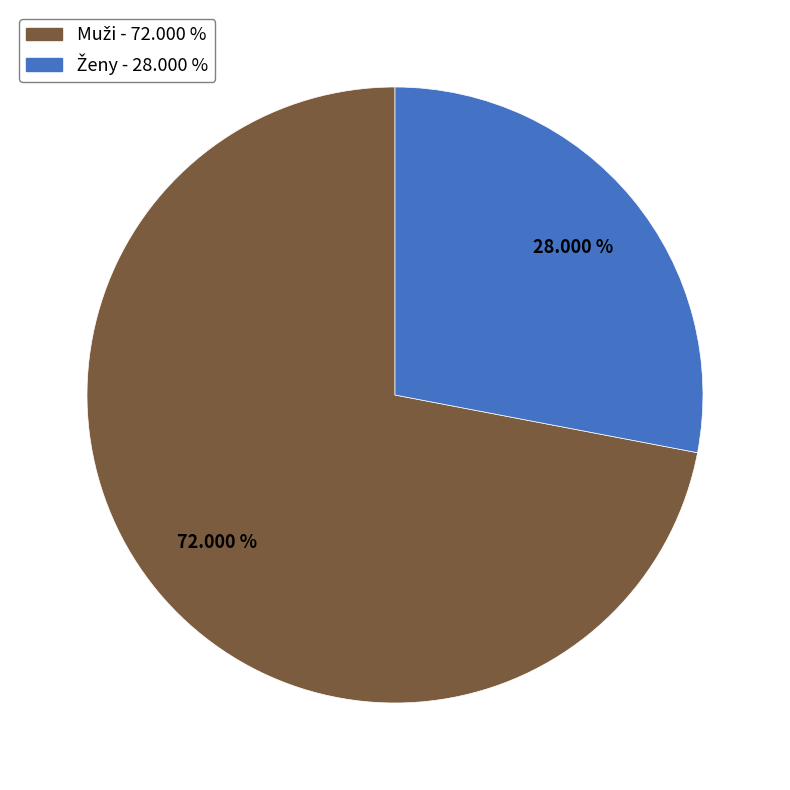

How many slices are in this pie chart?

2